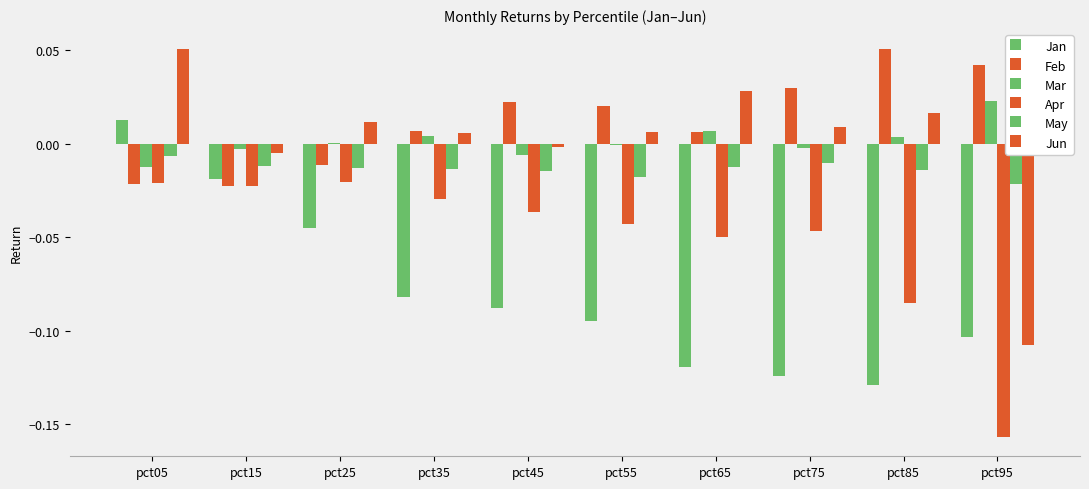

At which label is Feb closest to 0?

pct65